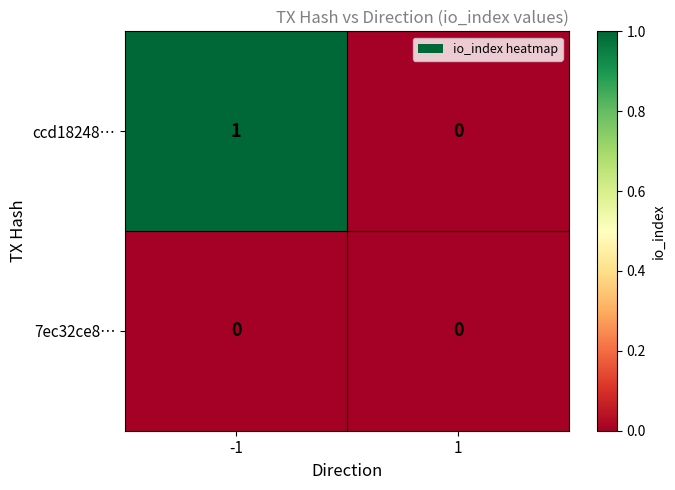

Is it true that ccd18248… equals 0 at 1?

True